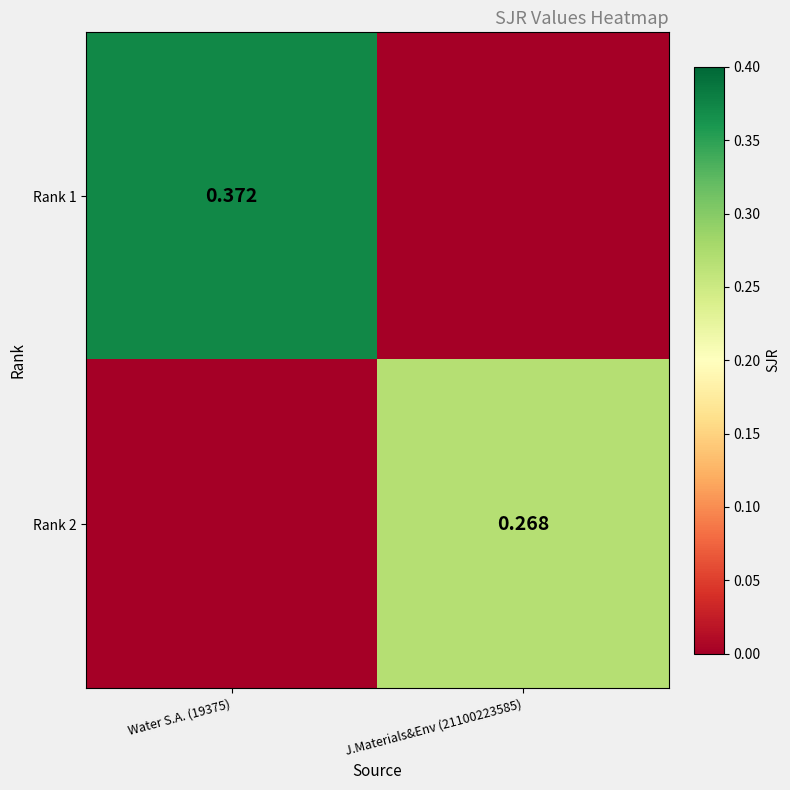

Rank the series at Water S.A. (19375) from highest to lowest value.

Rank 1, Rank 2